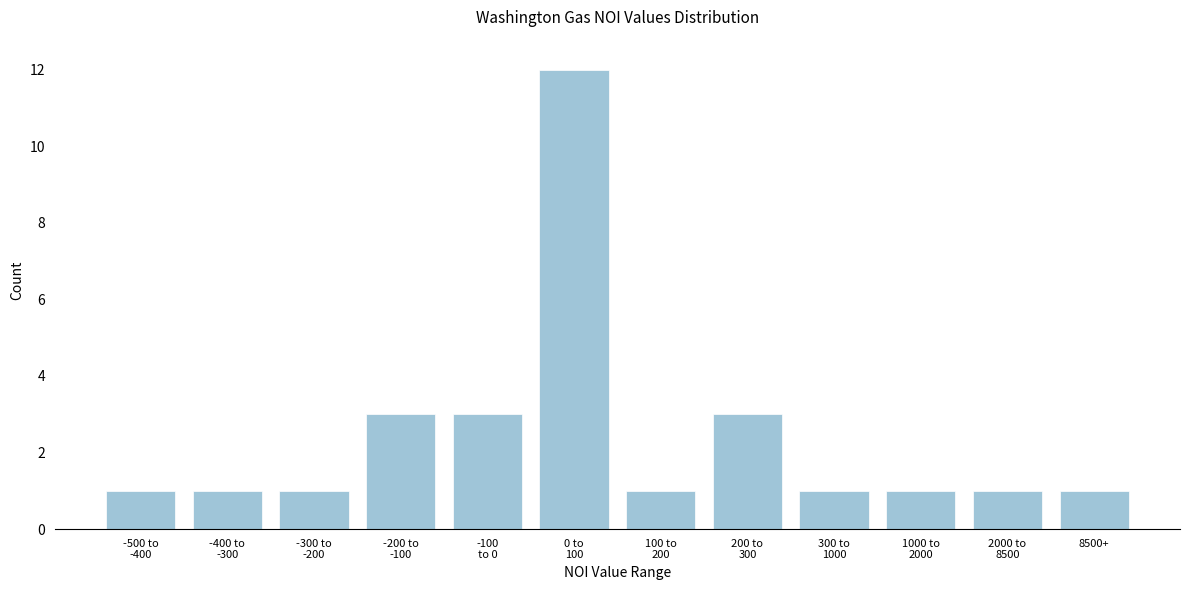

Reading left to right, list all the values displayed in this chart.

1	1	1	3	3	12	1	3	1	1	1	1